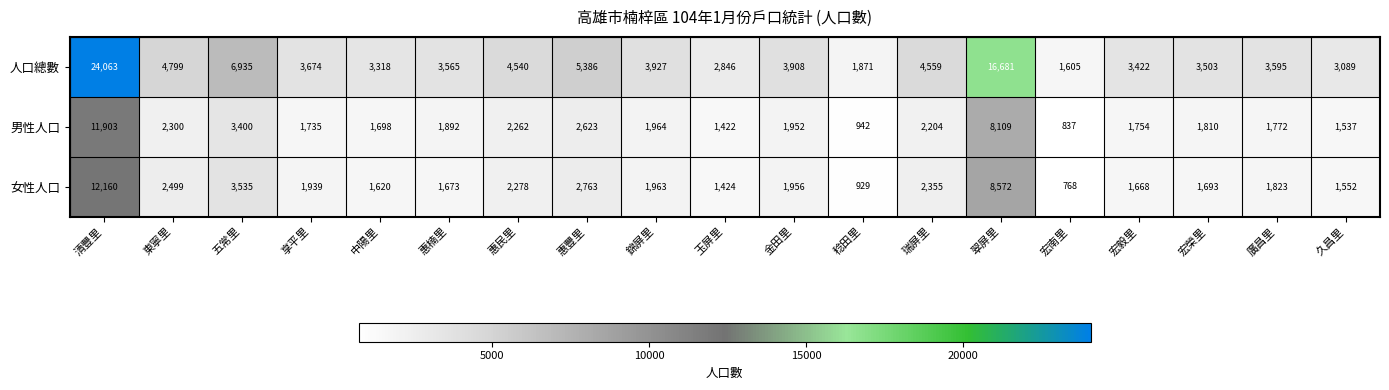

What is the average value of the 男性人口 series?

2743